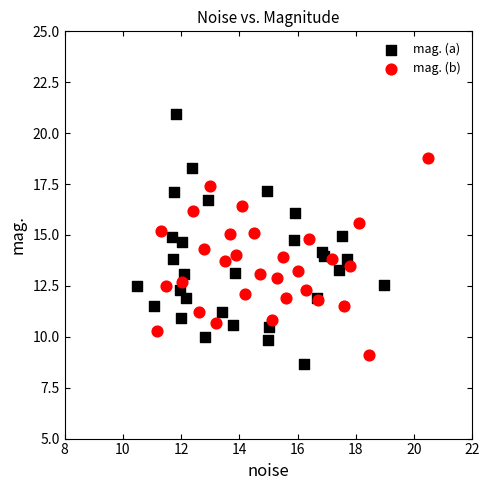

What are all the series names shown in the legend?

mag. (a), mag. (b)